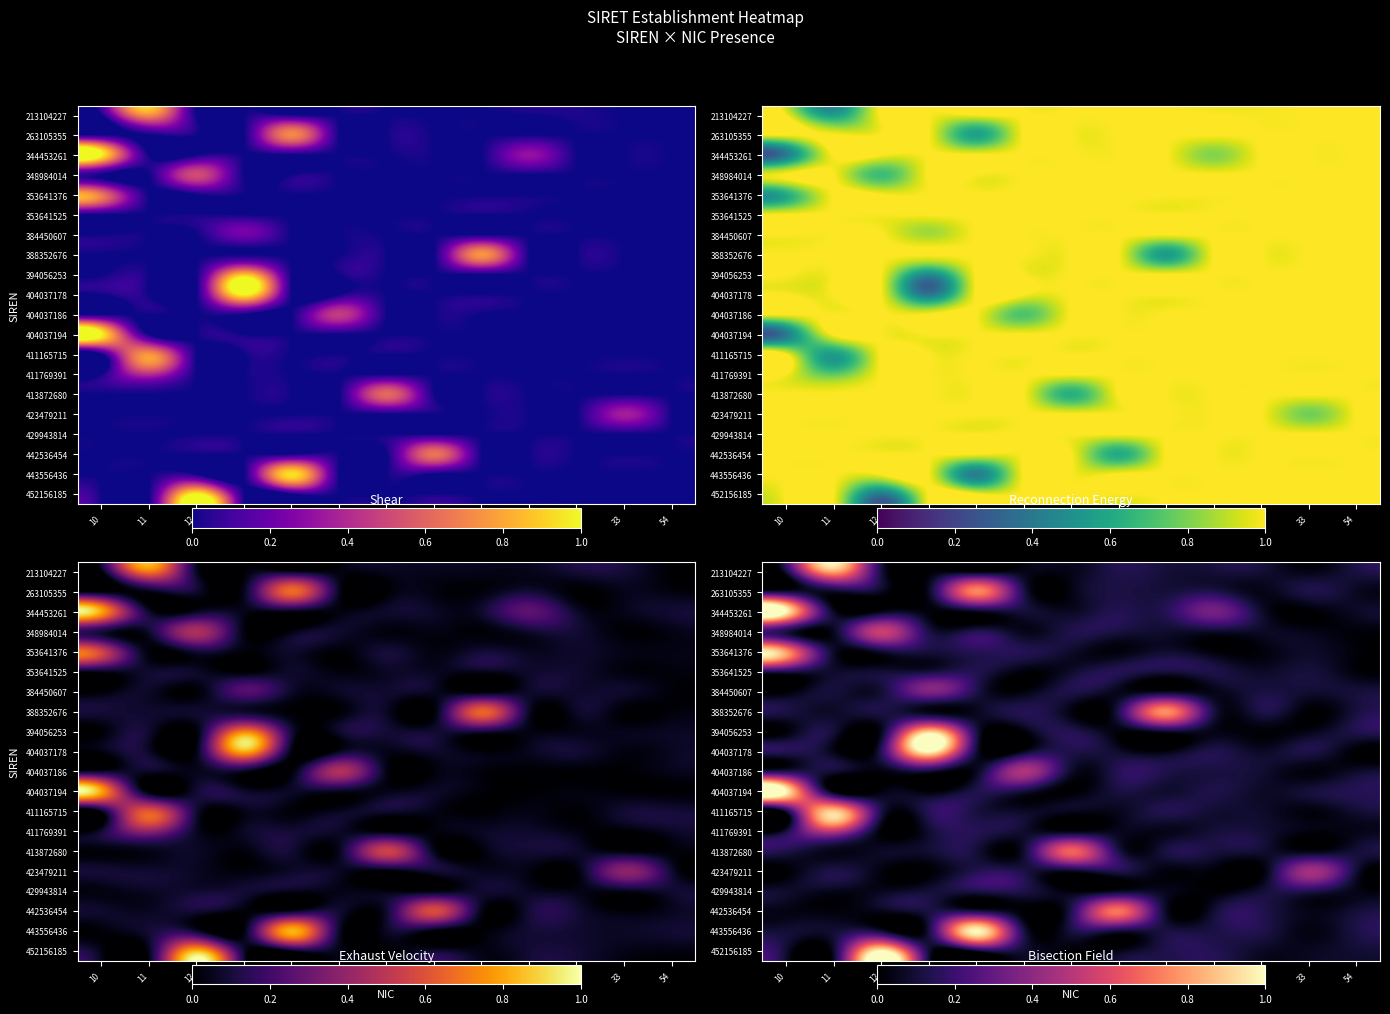

At which category is the sum across all series the highest?

10